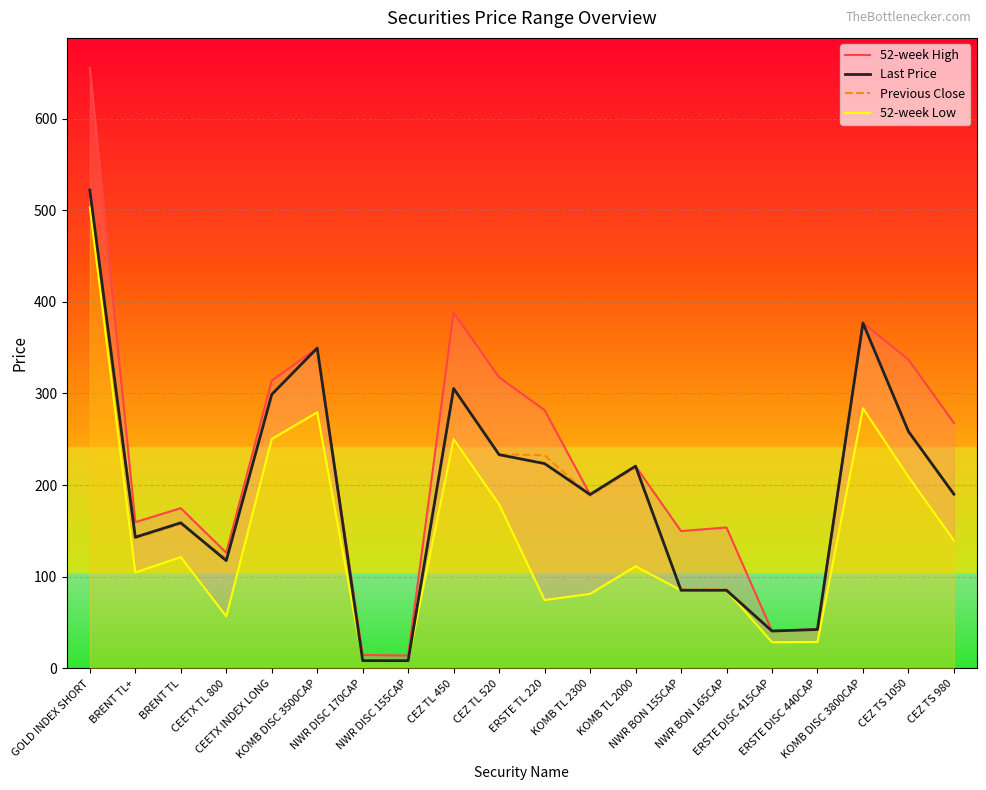

At which category does the chart reach its minimum across all series?

NWR DISC 170CAP